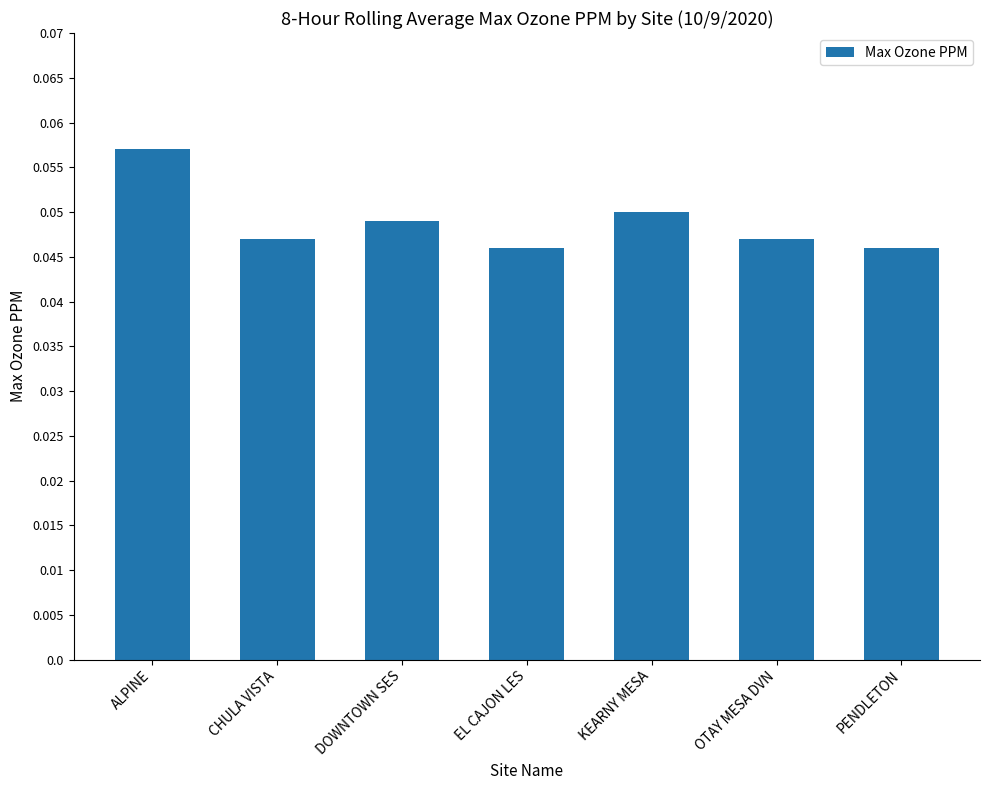

Is it true that the value at OTAY MESA DVN is 0.1?

False